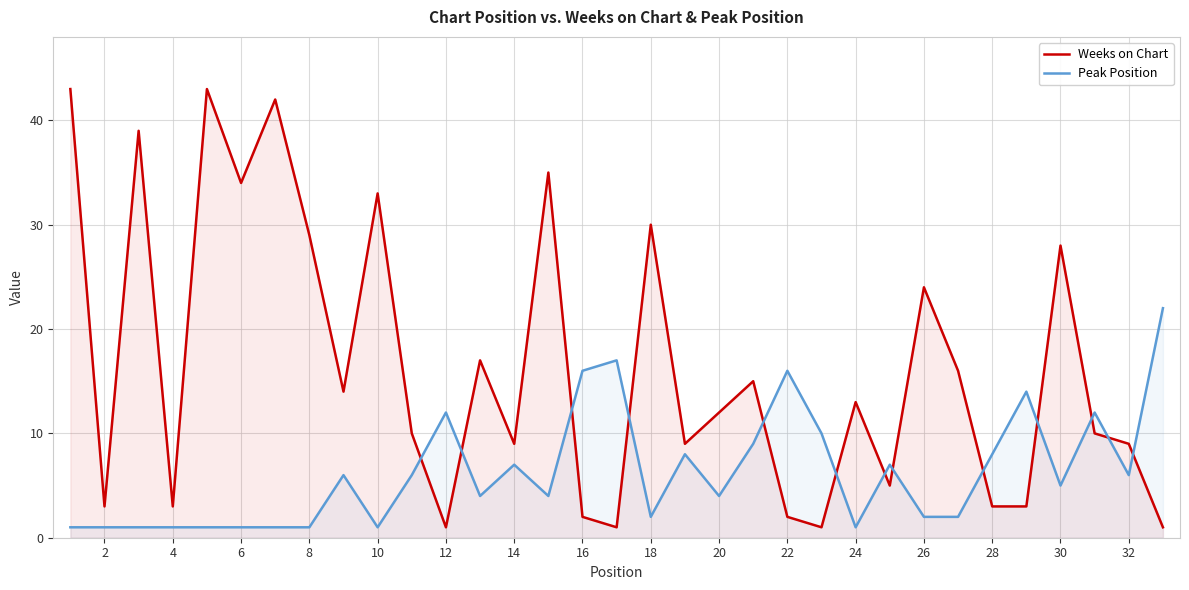

What is the difference between the maximum and minimum values in the Weeks on Chart series?

42